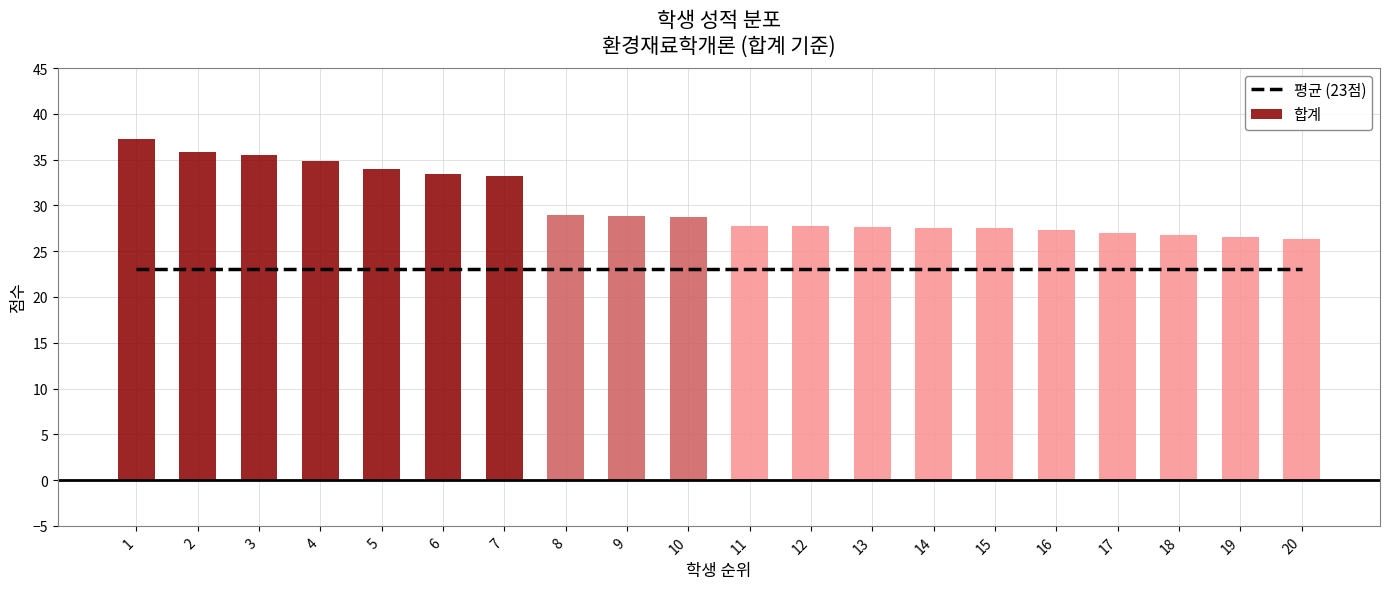

What is the average value of the 평균 (23점) series?

23.0